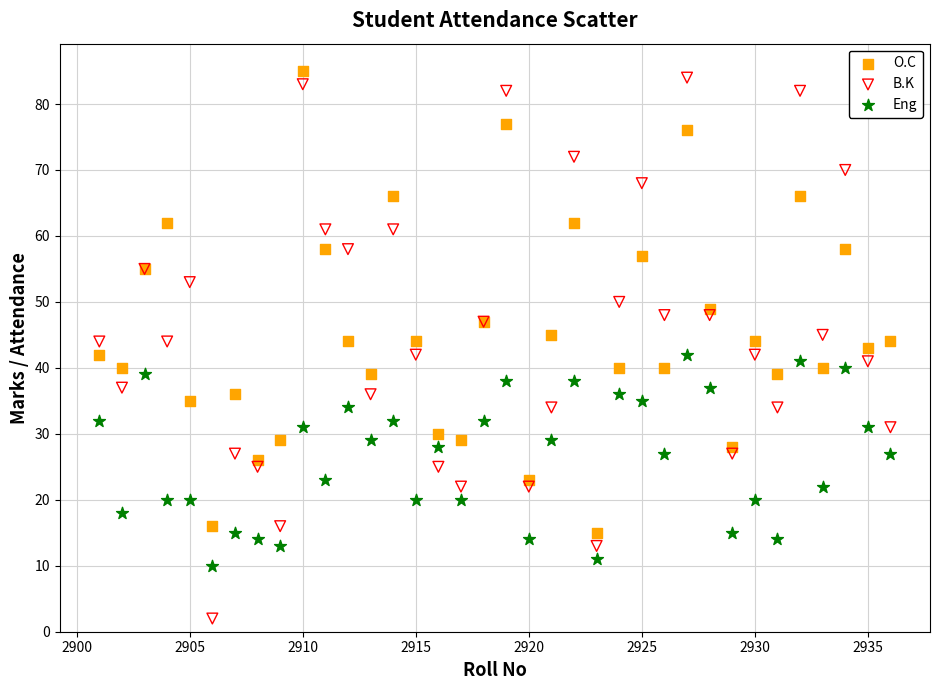

Which series has the widest spread of Y values?

B.K